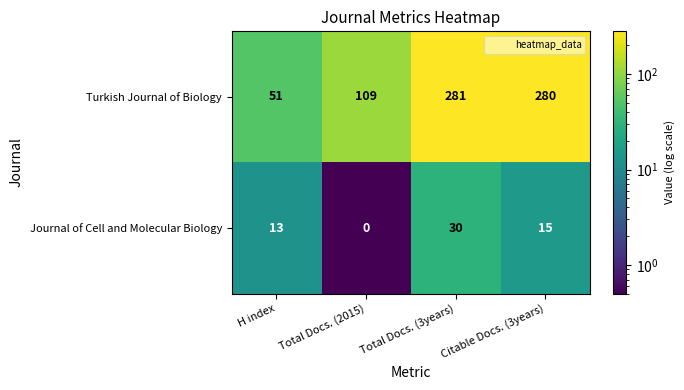

At Citable Docs. (3years), list the series in order from smallest to largest.

Journal of Cell and Molecular Biology, Turkish Journal of Biology